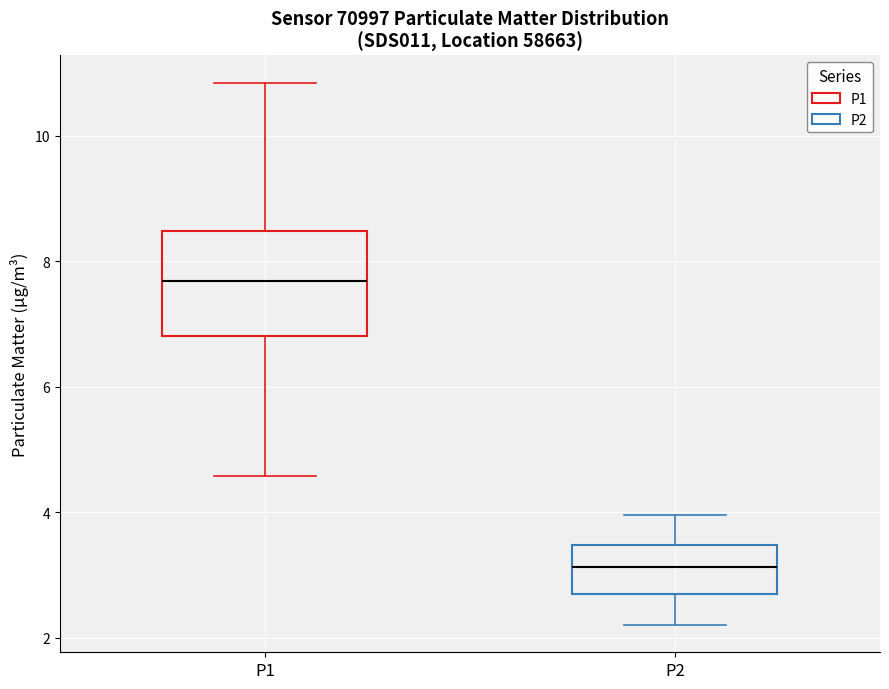

Reading left to right, read every box against the y-axis: the position of its median line, the range the box covers, and the ends of its whiskers. The values are not printed on the chart, so give them approximately, as read against the axis.

P1: median 7.6, box 6.8 to 8.4, whiskers 4.6 to 10.8
P2: median 3.2, box 2.6 to 3.4, whiskers 2.2 to 4.0